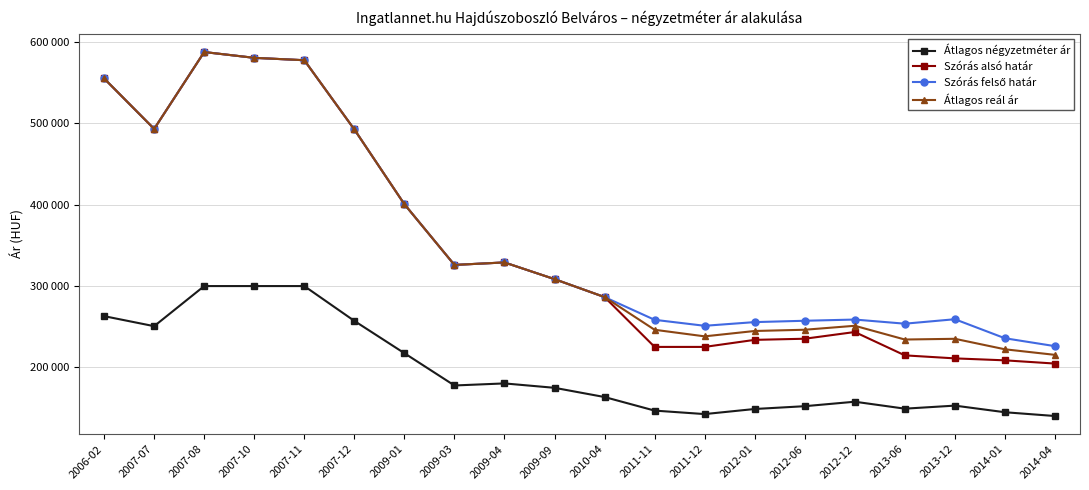

Does the chart have visible grid lines?

Yes